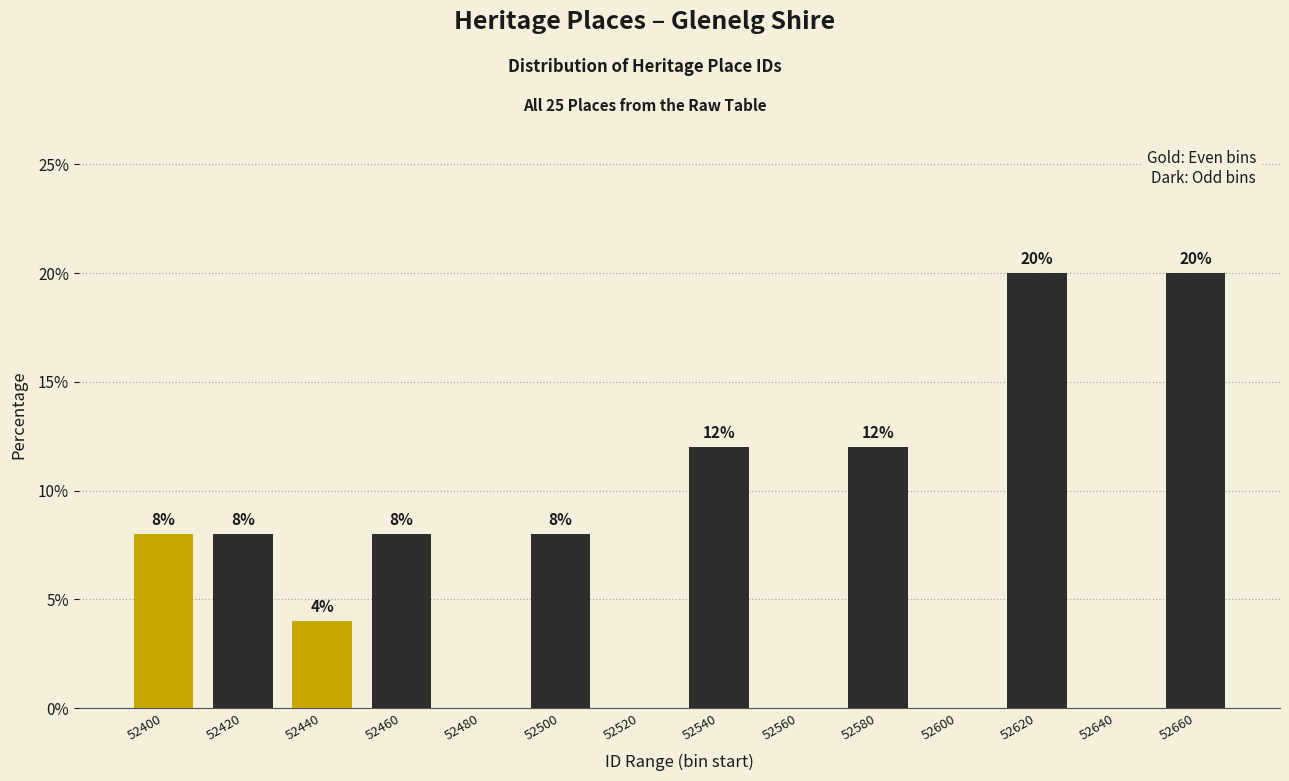

Reading left to right, what are all the values shown in this chart?

52400=8	52420=8	52440=4	52460=8	52480=0	52500=8	52520=0	52540=12	52560=0	52580=12	52600=0	52620=20	52640=0	52660=20